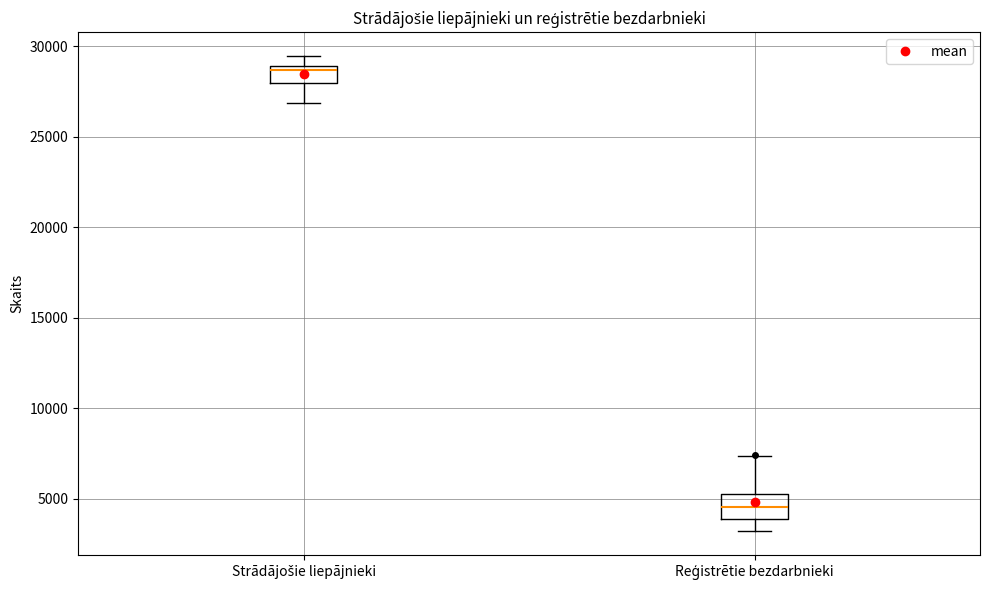

Which box has the lowest median line?

Reģistrētie bezdarbnieki